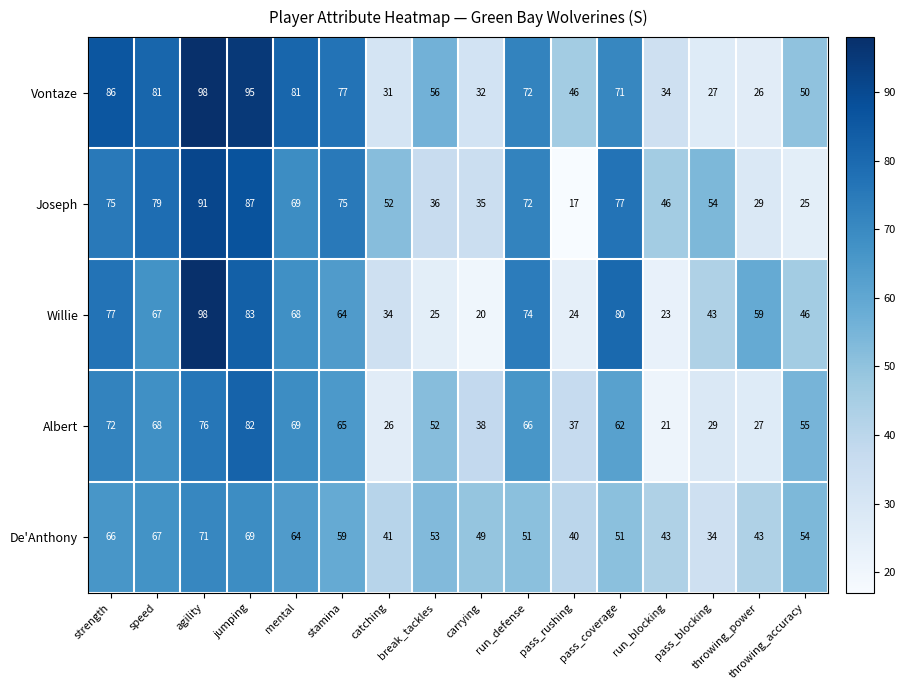

Rank the series at run_blocking from lowest to highest value.

Albert, Willie, Vontaze, De'Anthony, Joseph